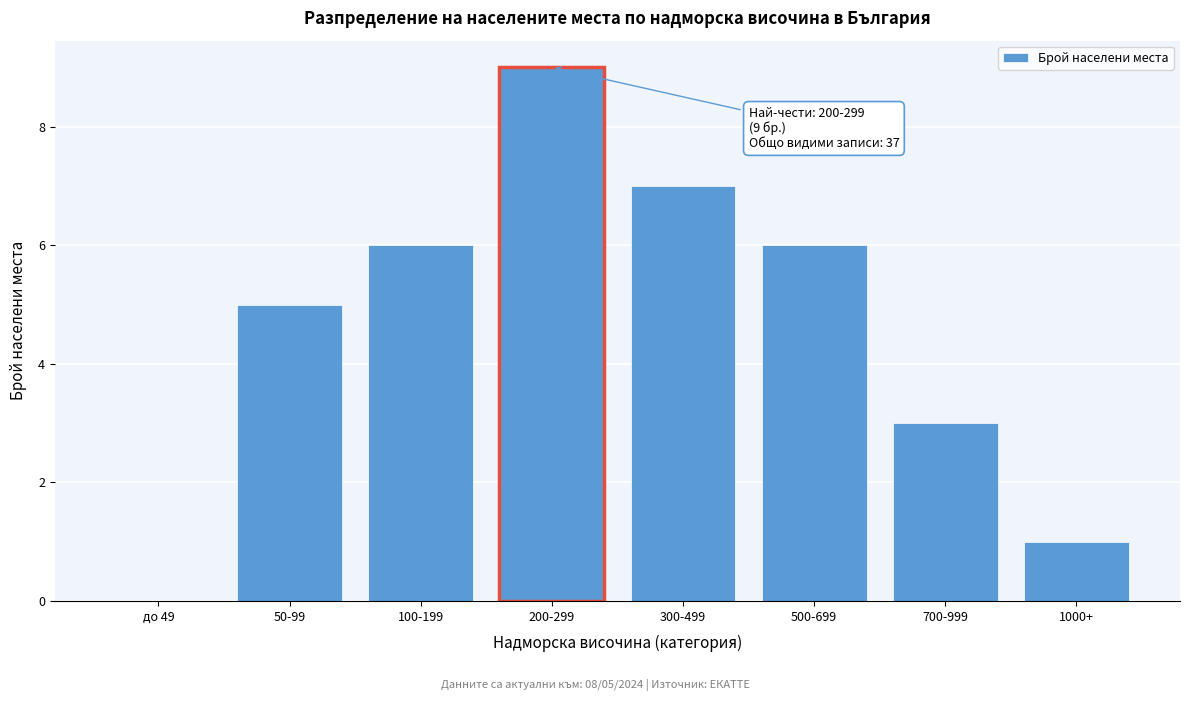

Reading left to right, extract all data points from this chart.

до 49=0	50-99=5	100-199=6	200-299=9	300-499=7	500-699=6	700-999=3	1000+=1